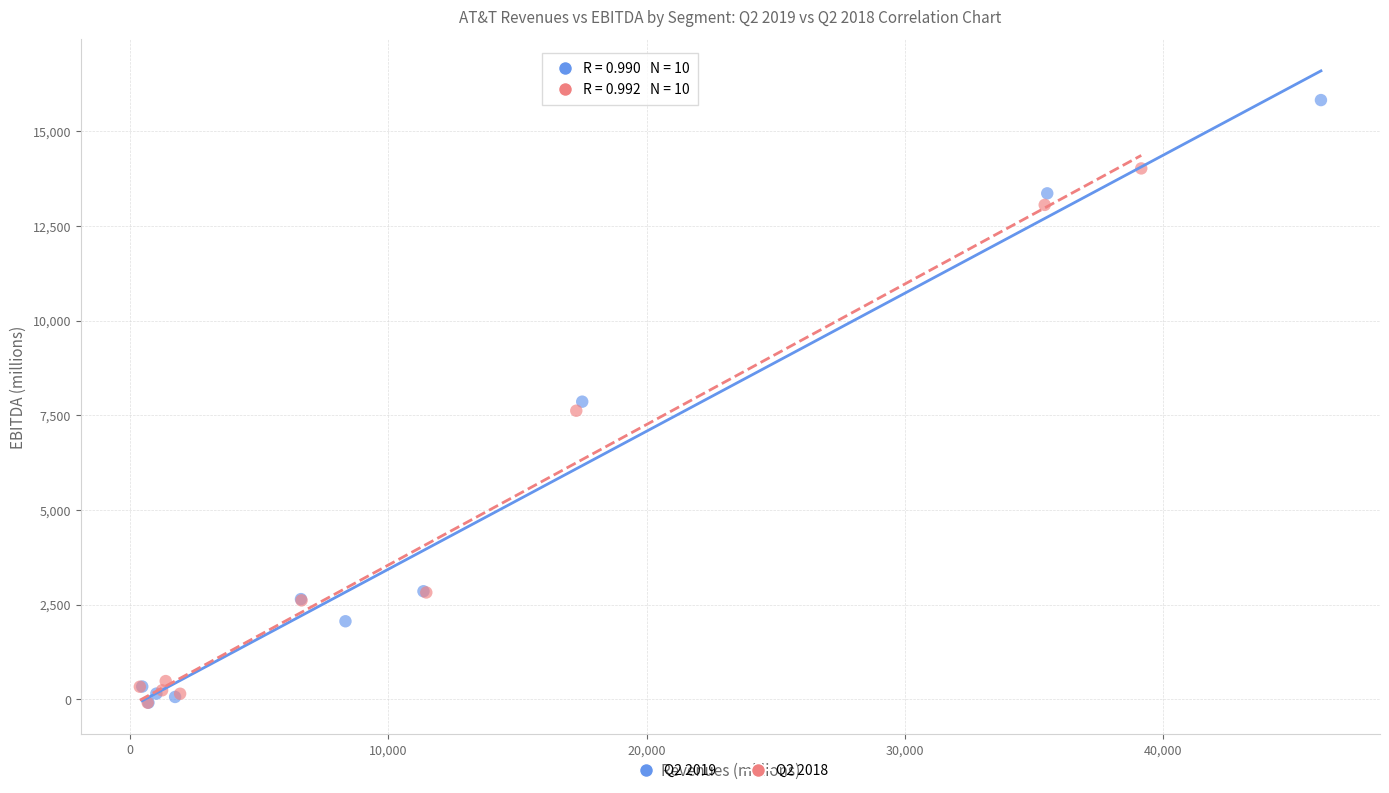

Which series reaches the maximum Y coordinate?

Q2 2019